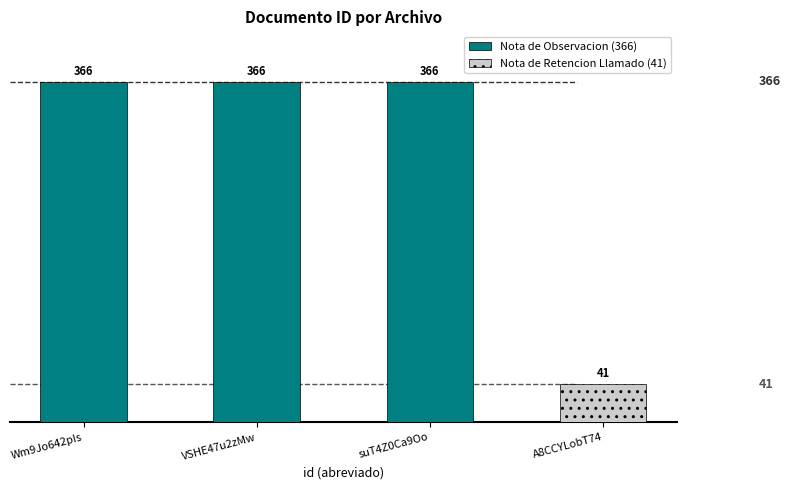

What is the difference between the maximum and minimum values?

325